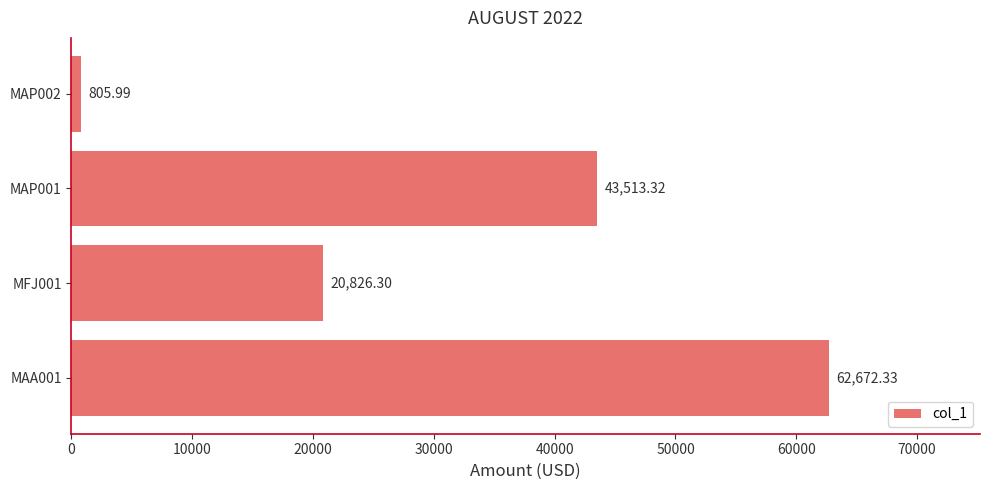

Rank the categories by value from highest to lowest.

MAA001, MAP001, MFJ001, MAP002